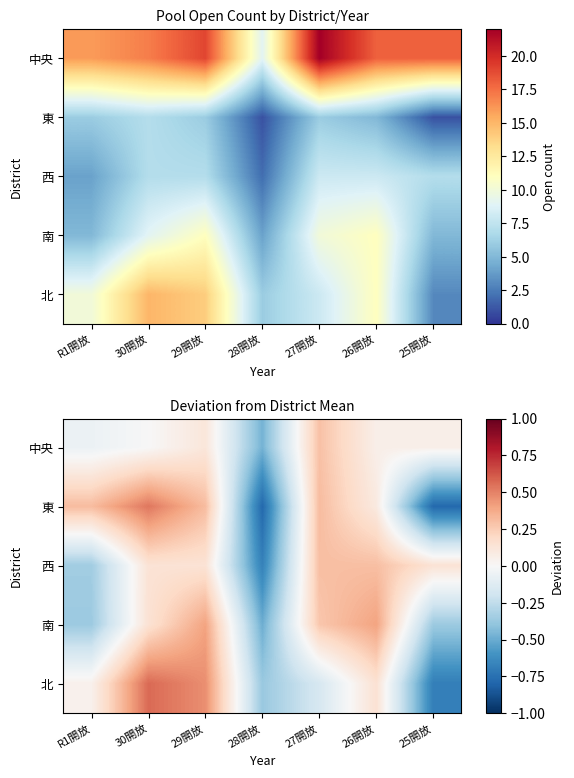

Which series has the largest total across all categories?

東